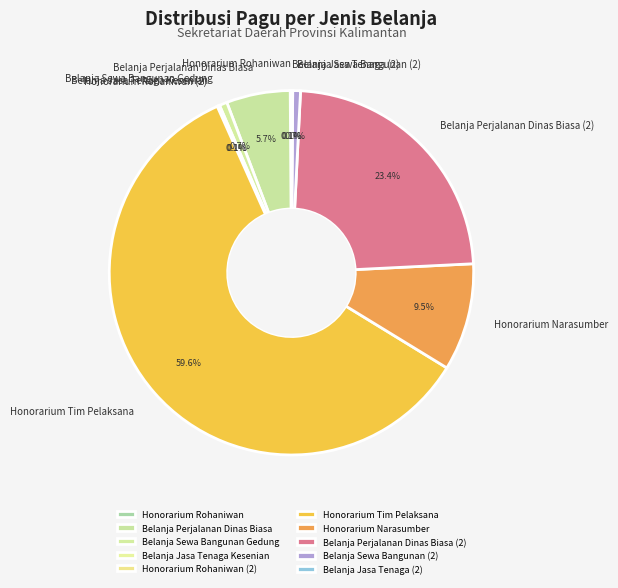

What is the majority slice?

Honorarium Tim Pelaksana